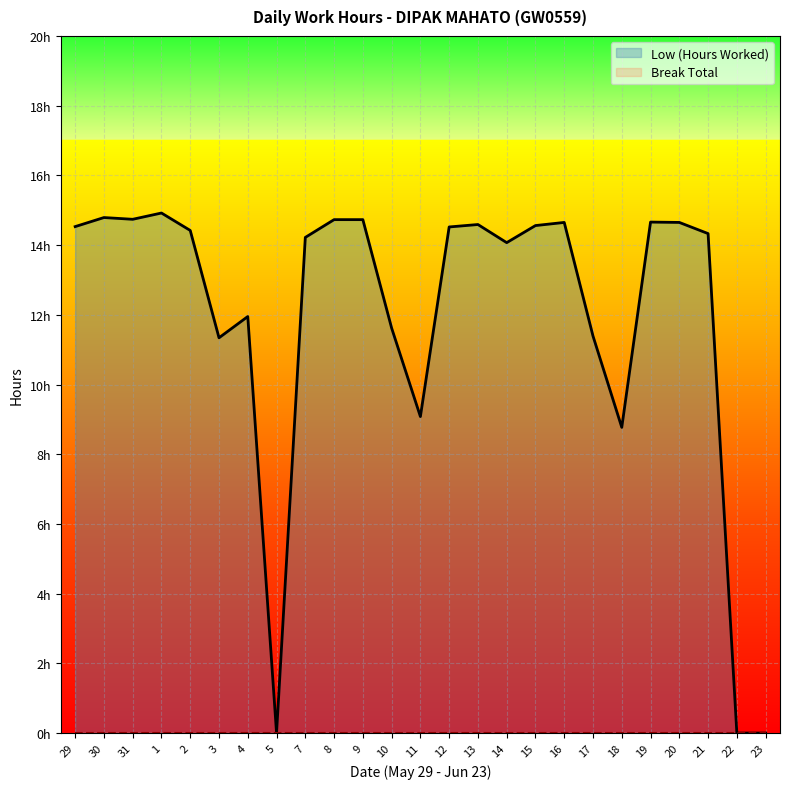

What position from the left is 1?

4